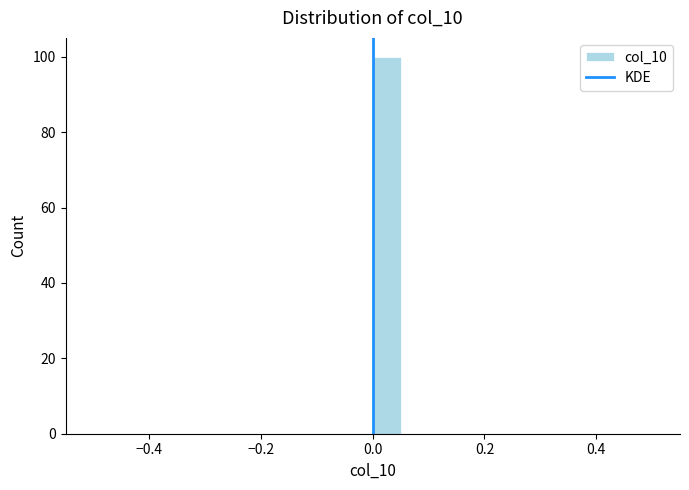

Read against the x-axis, roughly where is the centre of the tallest bar?

0.02